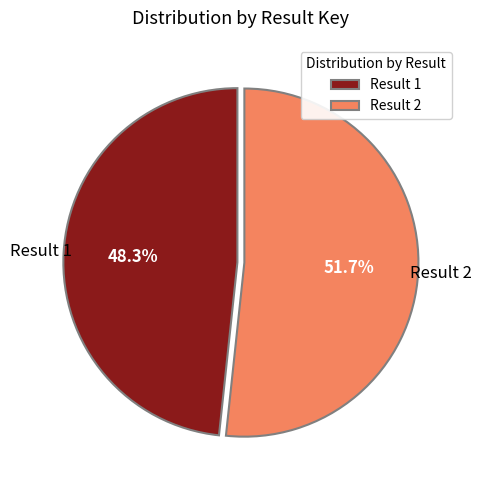

To the nearest percent, what is the difference between the largest and smallest slice percentages?

3%